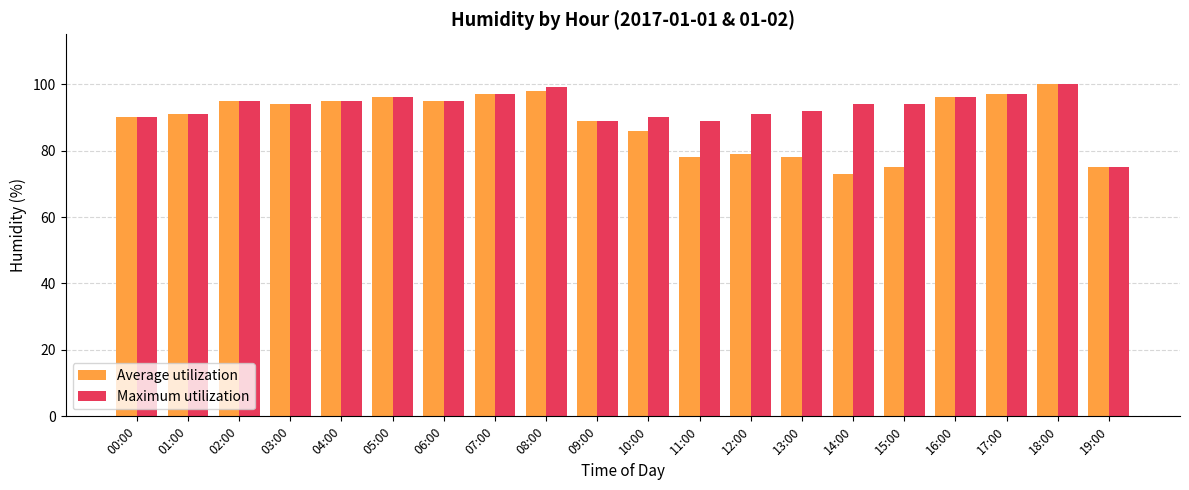

What is the value of the Maximum utilization bar at the 9th from the left?

99